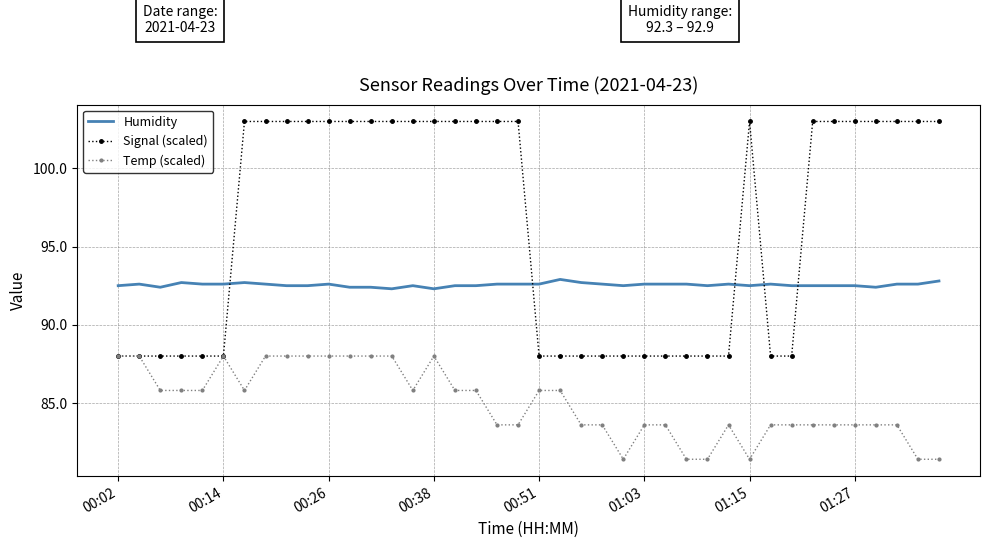

Which series has the largest total across all categories?

Signal (scaled)